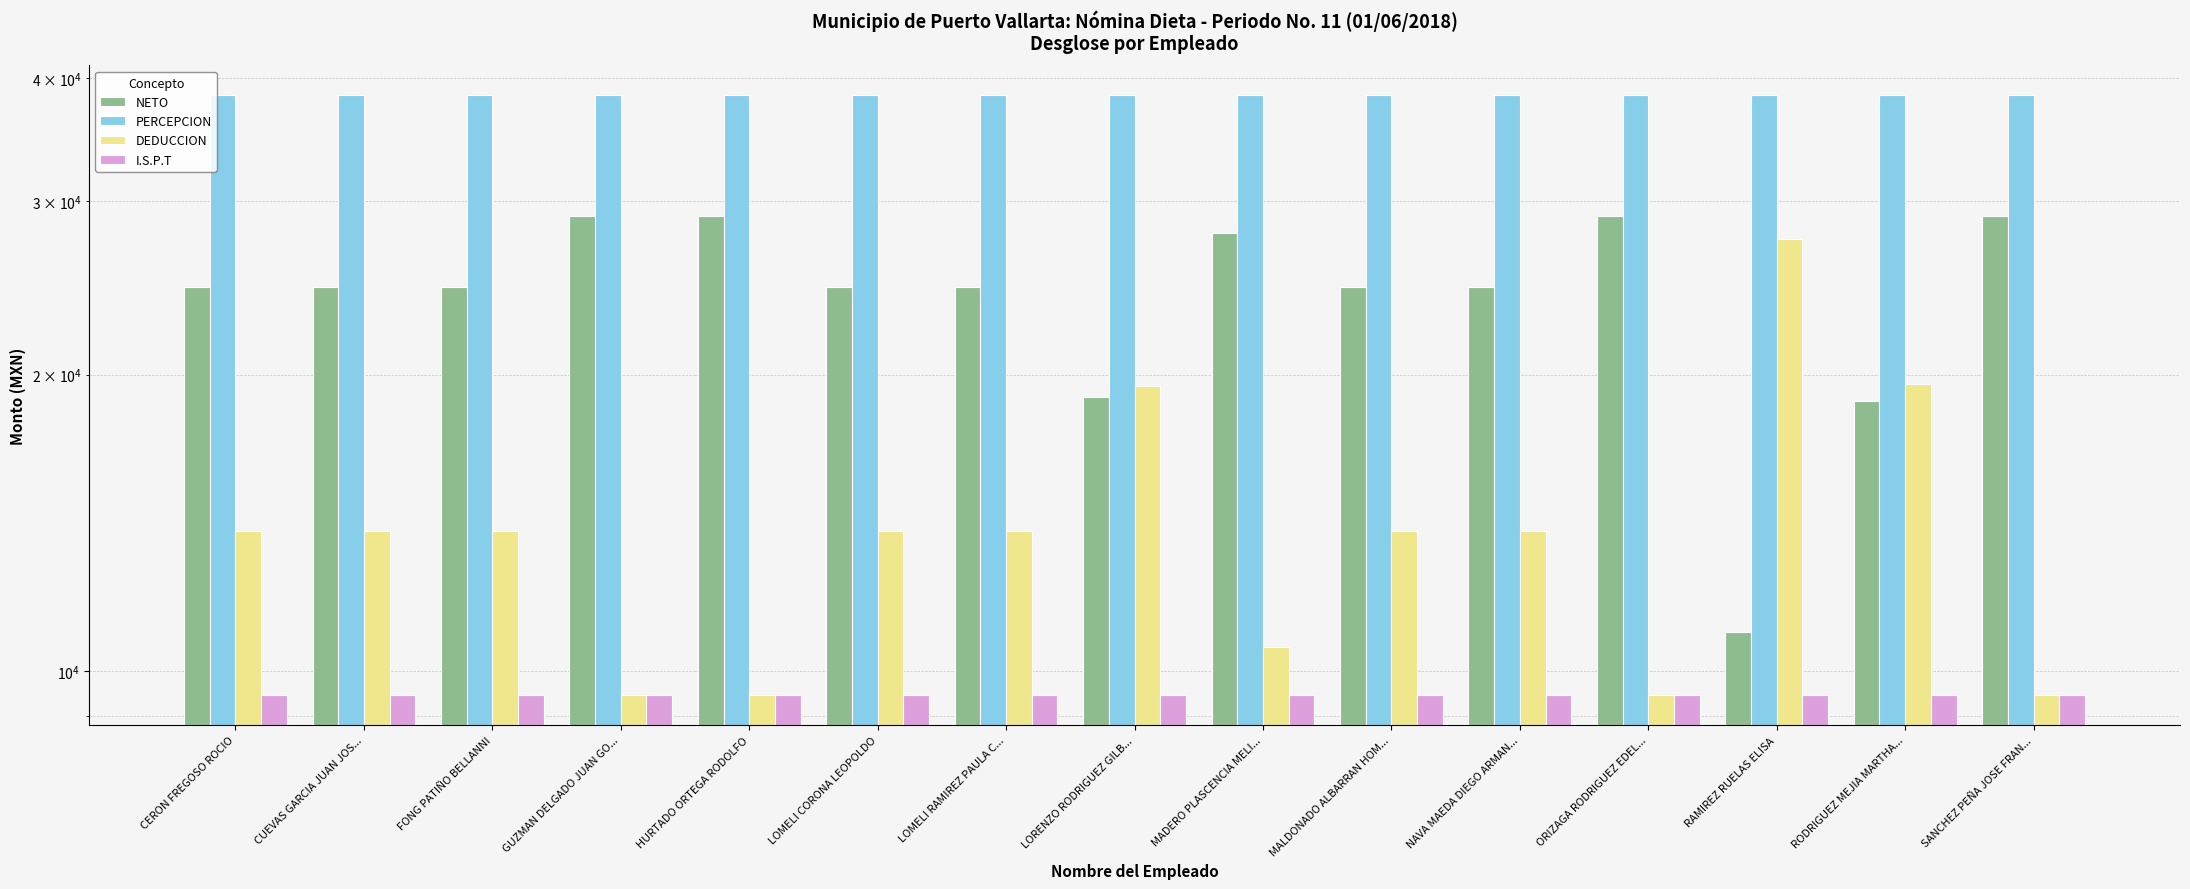

What is the value of the PERCEPCION bar at the 8th from the left?

38424.3